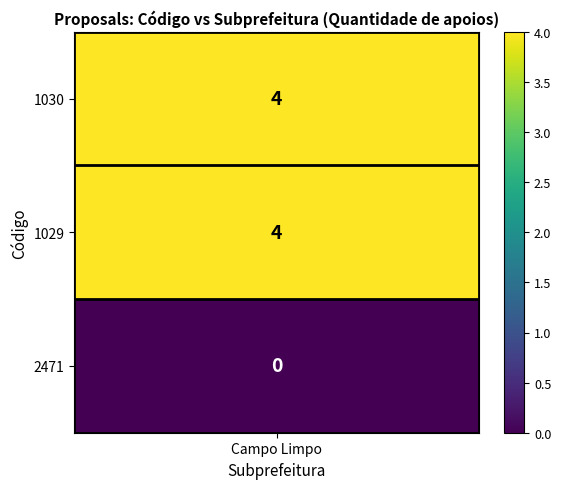

What is the sum of the values at 1029 and 1030?

8